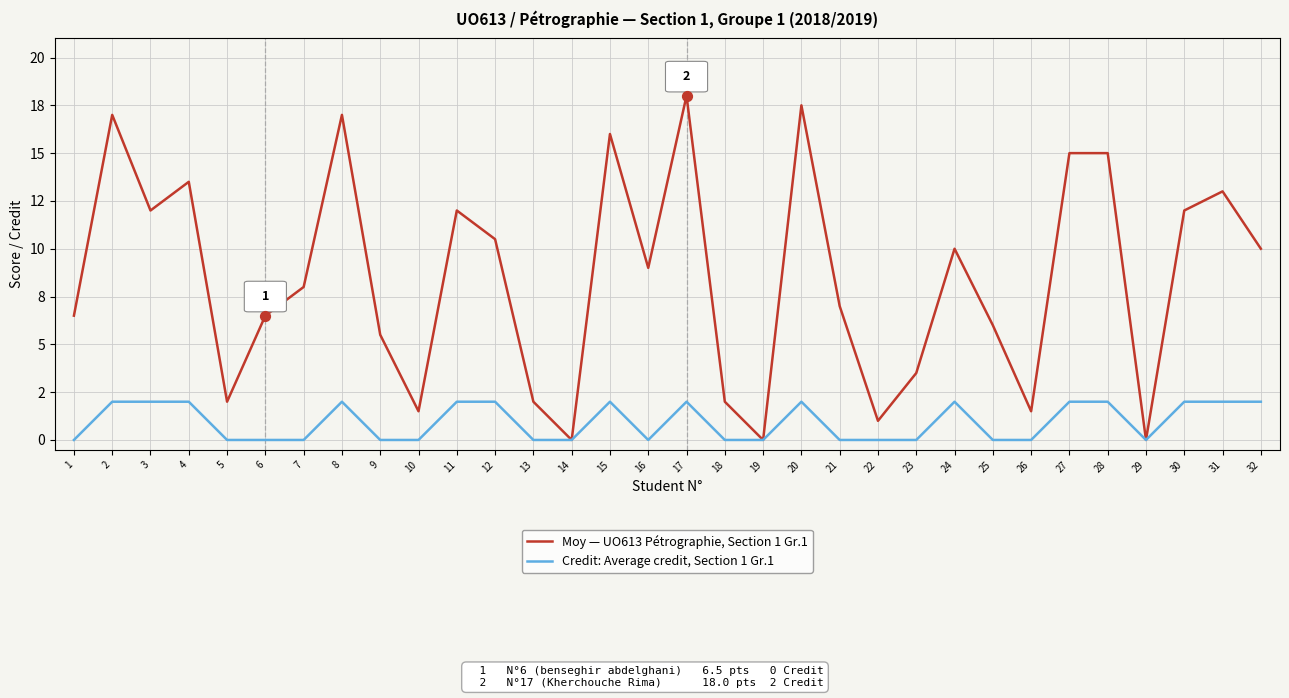

Which series has the largest total across all categories?

Moy — UO613 Pétrographie, Section 1 Gr.1